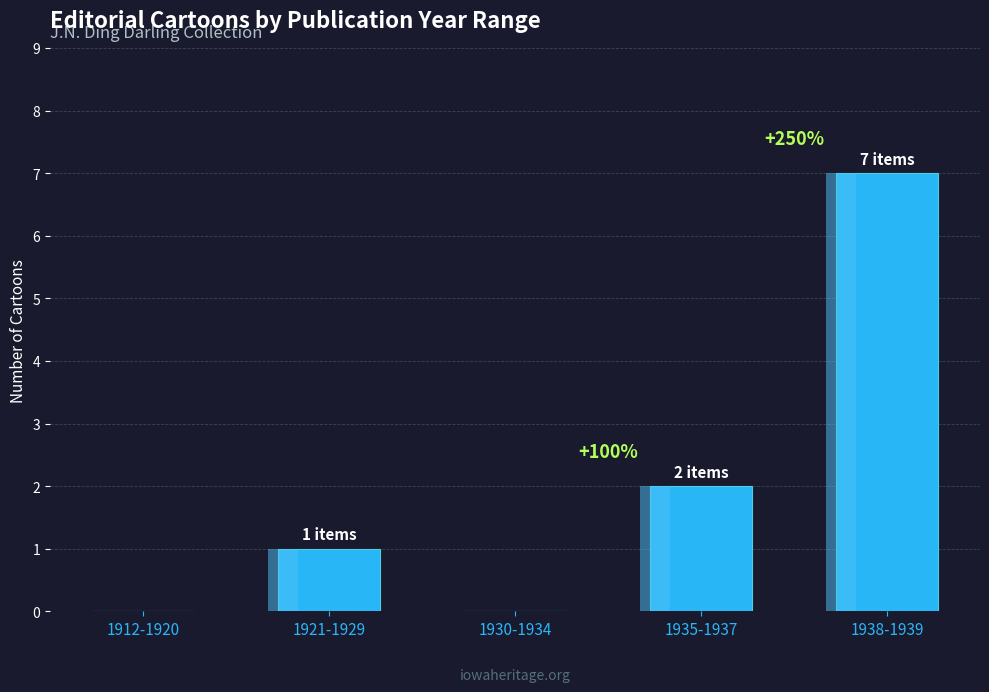

What position from the left is 1921-1929?

2